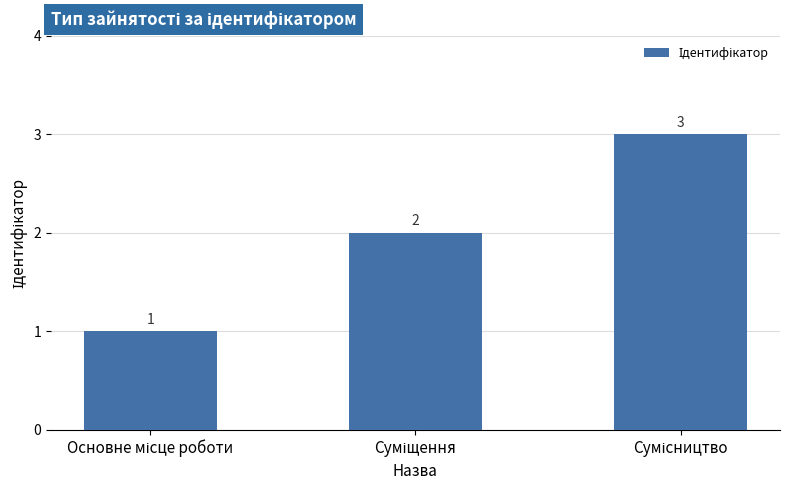

What is the value of the 2nd bar from the left?

2